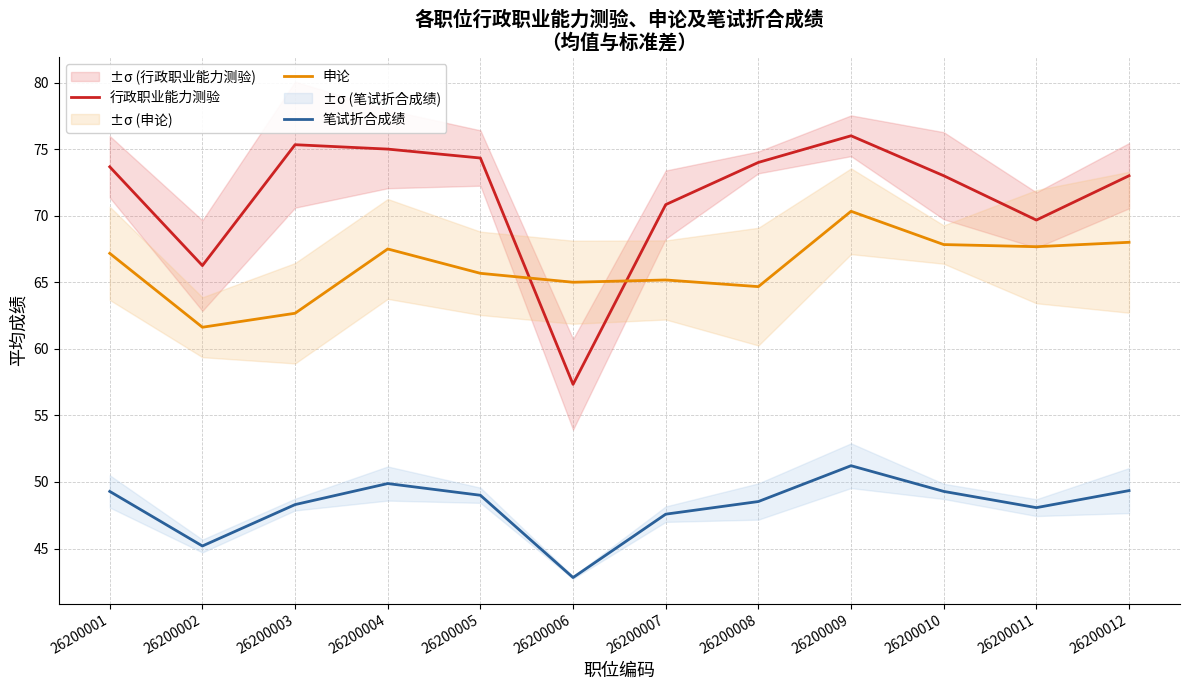

What is the greatest value displayed?

76.0